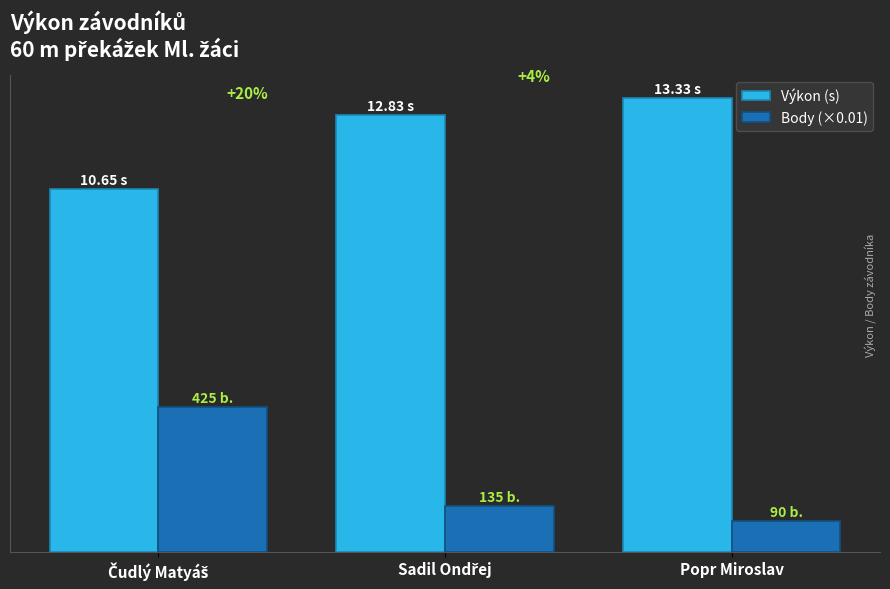

What is the value of the Body (×0.01) bar at the 1st from the left?

4.2